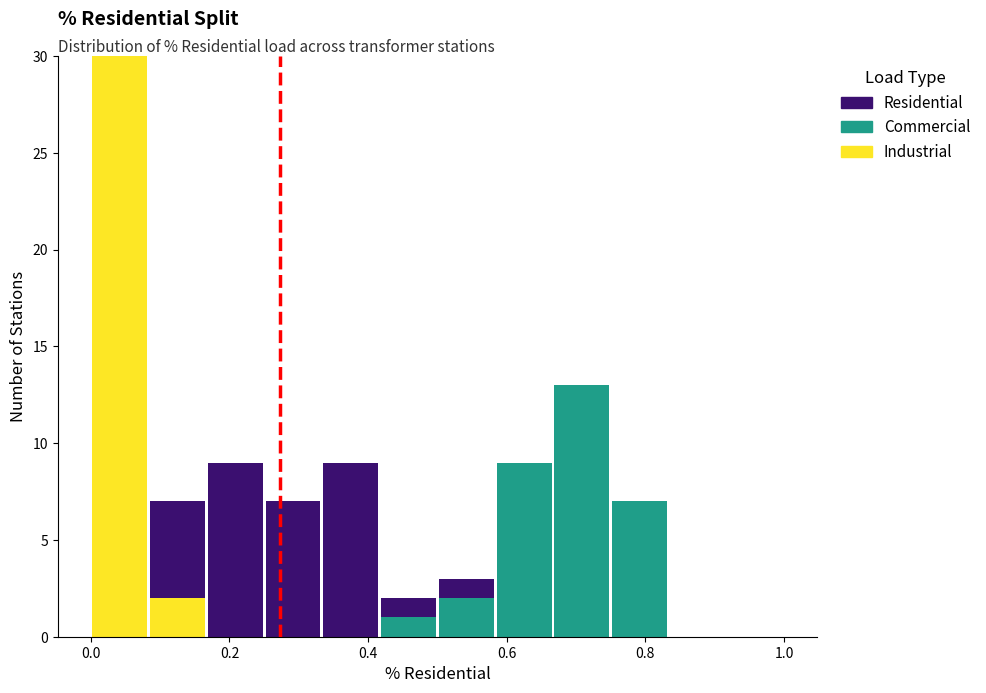

What is the total height of the stacked bar covering 0.08 to 0.16 on the x-axis? Neither the bar edges nor the heights are printed on the chart, so give them approximately, as read against the axes.

7